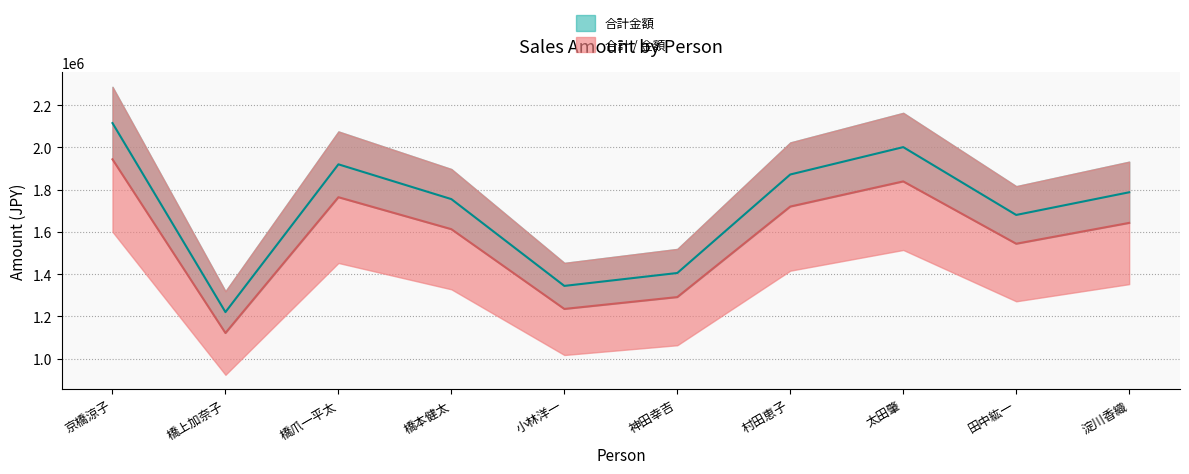

Which has a higher value, 田中紘一 or 村田恵子?

村田恵子